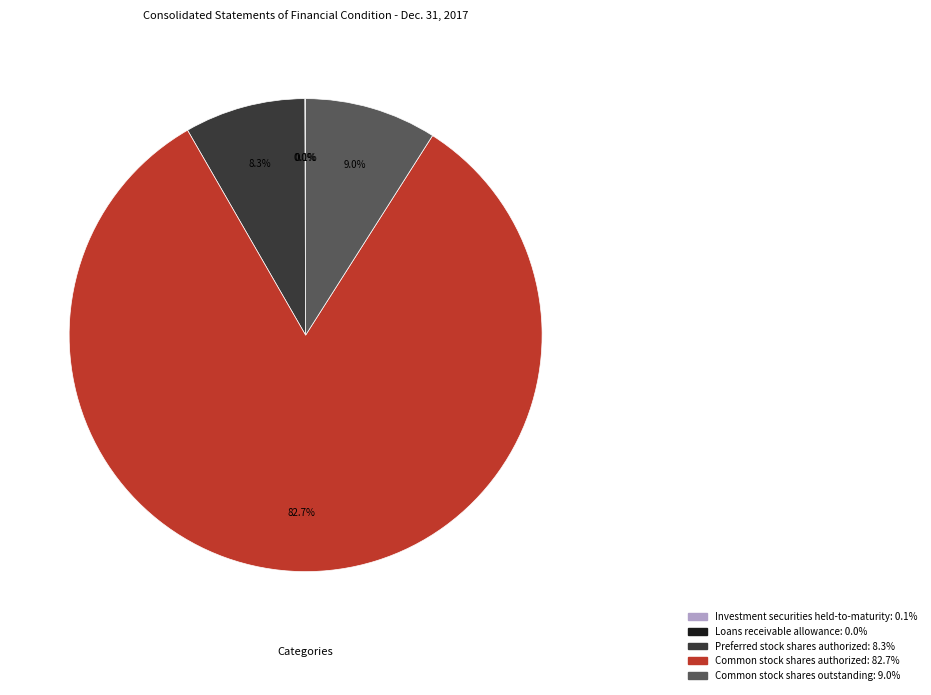

Is Preferred stock shares authorized the majority of the pie?

No